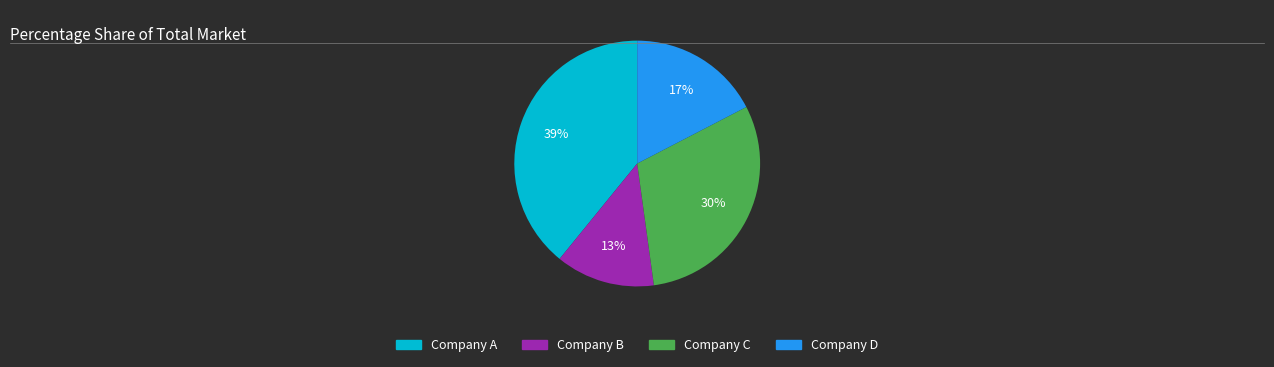

To the nearest percent, what portion does Company C represent?

30%